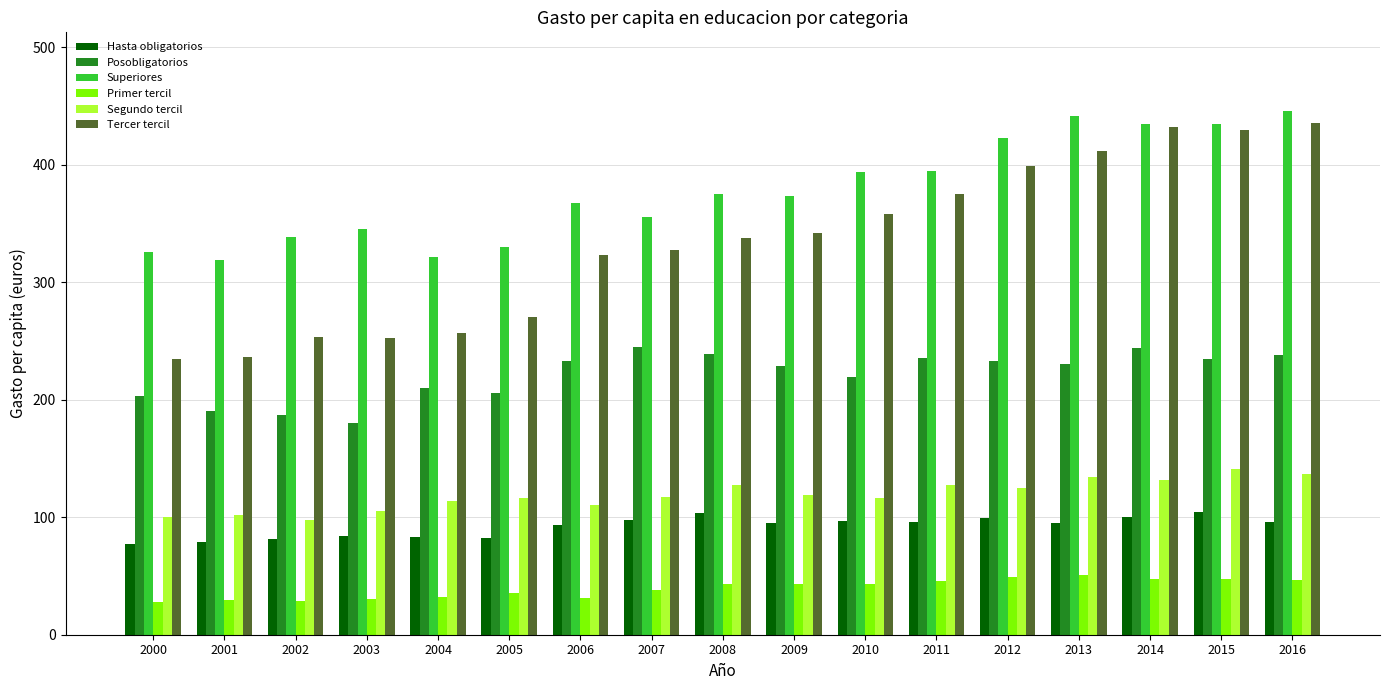

Which series changed the most between 2010 and 2011?

Tercer tercil